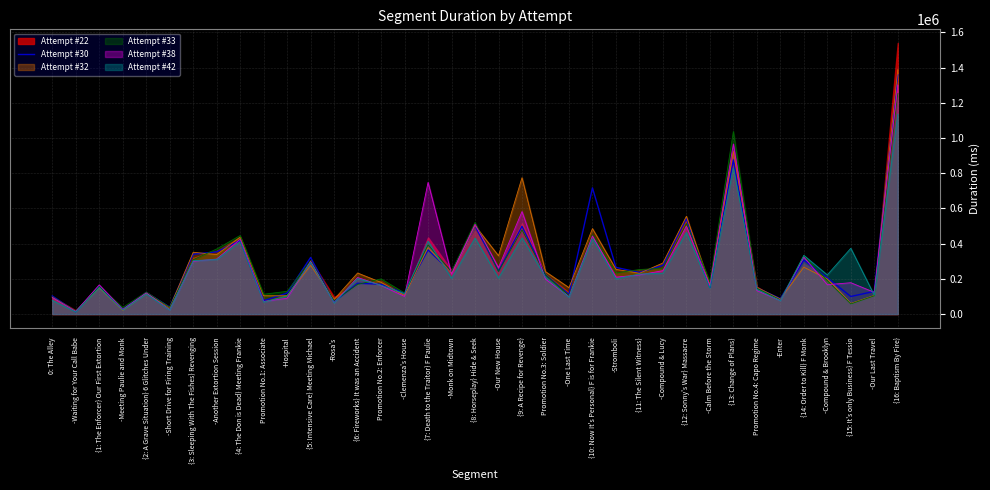

True or false: there are more than 0 points higher than both neighbors.

True